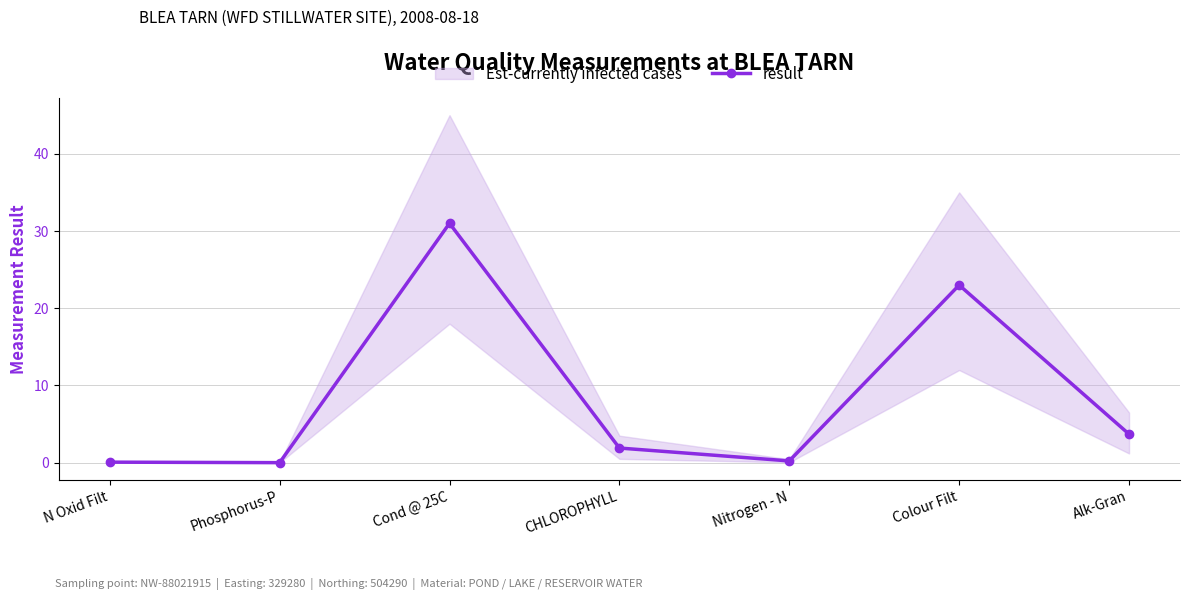

True or false: the data has more than 0 interior local peaks.

True